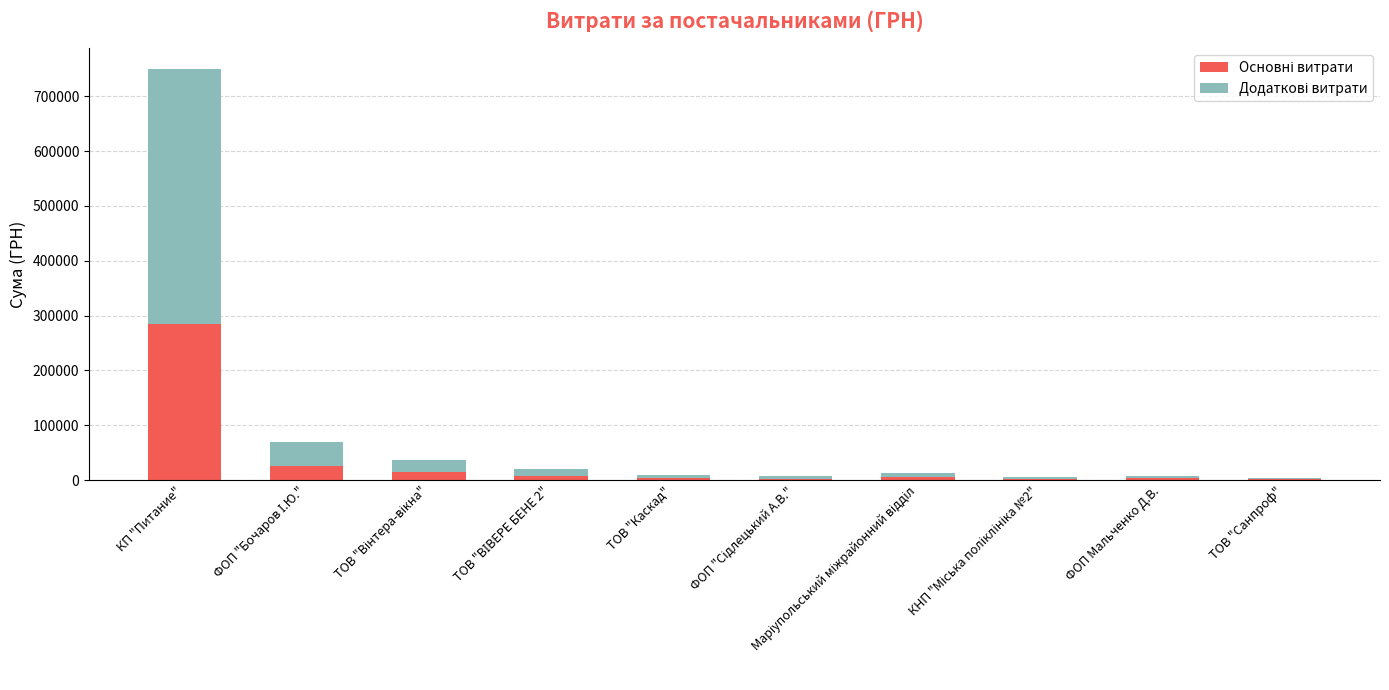

At which category is the sum across all series the highest?

КП "Питание"